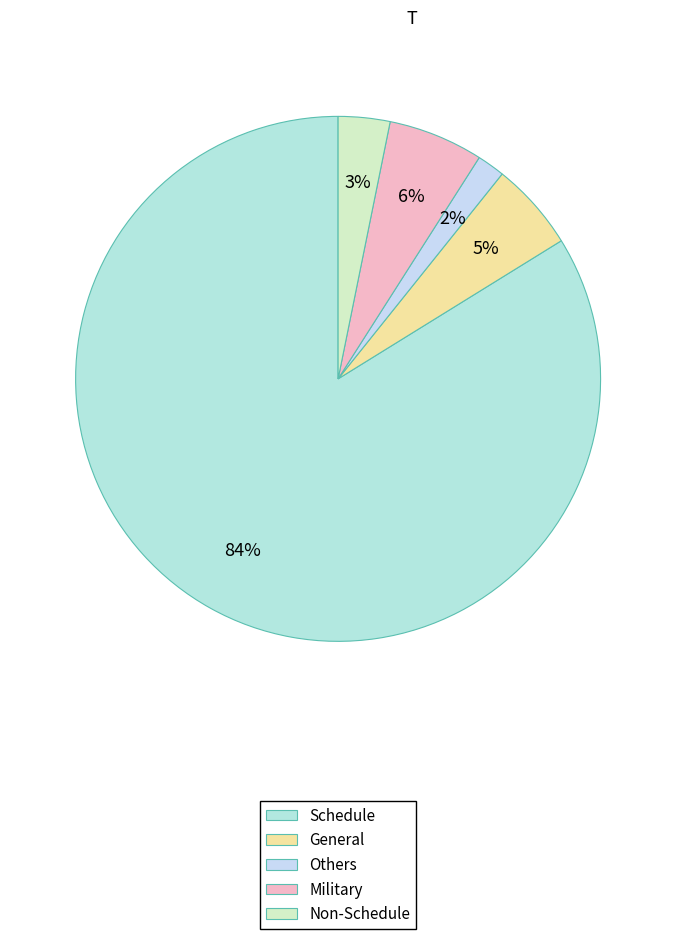

What percentage is the General slice, to the nearest percent?

5%